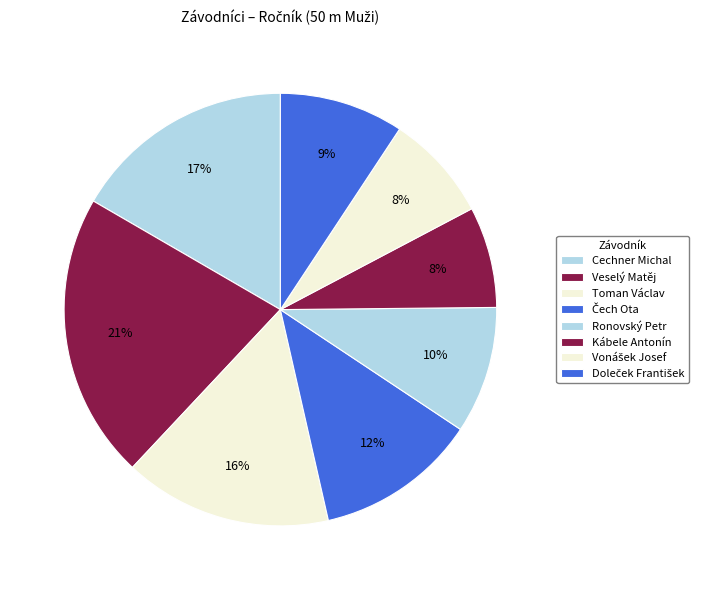

Which has a higher value, Ronovský Petr or Vonášek Josef?

Ronovský Petr